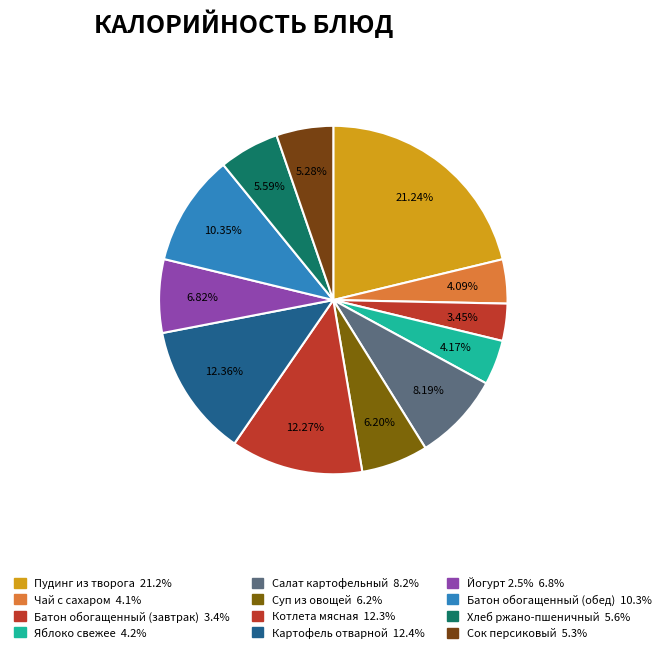

What is the total percentage of Чай с сахаром and Батон обогащенный (завтрак)?

7.5%